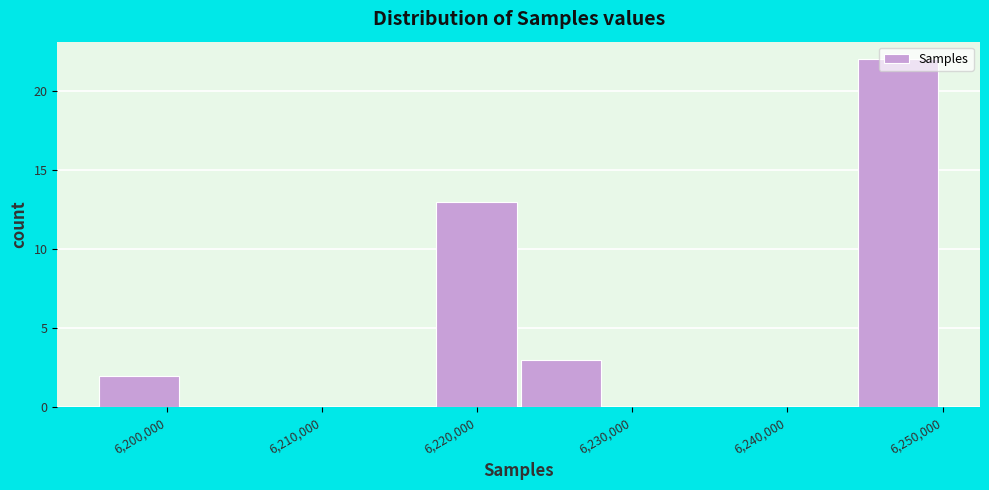

Reading left to right, list every bar in this chart as the range it spans on the x-axis followed by its height. Neither the bar edges nor the heights are printed on the chart, so give them approximately, as read against the axes.

6196000 to 6201000: 2
6201000 to 6207000: 0
6207000 to 6212000: 0
6212000 to 6217000: 0
6217000 to 6223000: 13
6223000 to 6228000: 3
6228000 to 6234000: 0
6234000 to 6239000: 0
6239000 to 6245000: 0
6245000 to 6250000: 22